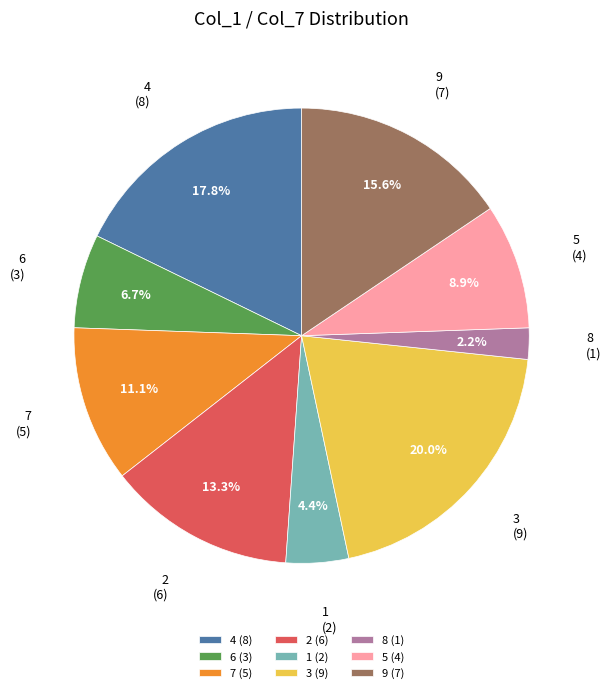

Which slice is the smallest?

8